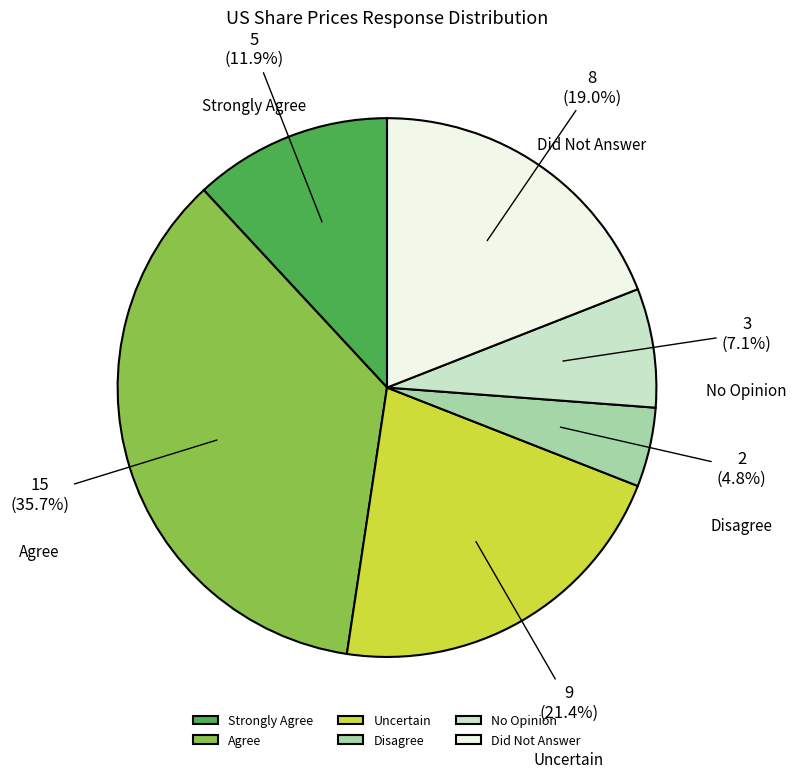

Combined, do No Opinion and Uncertain account for over 50%?

No